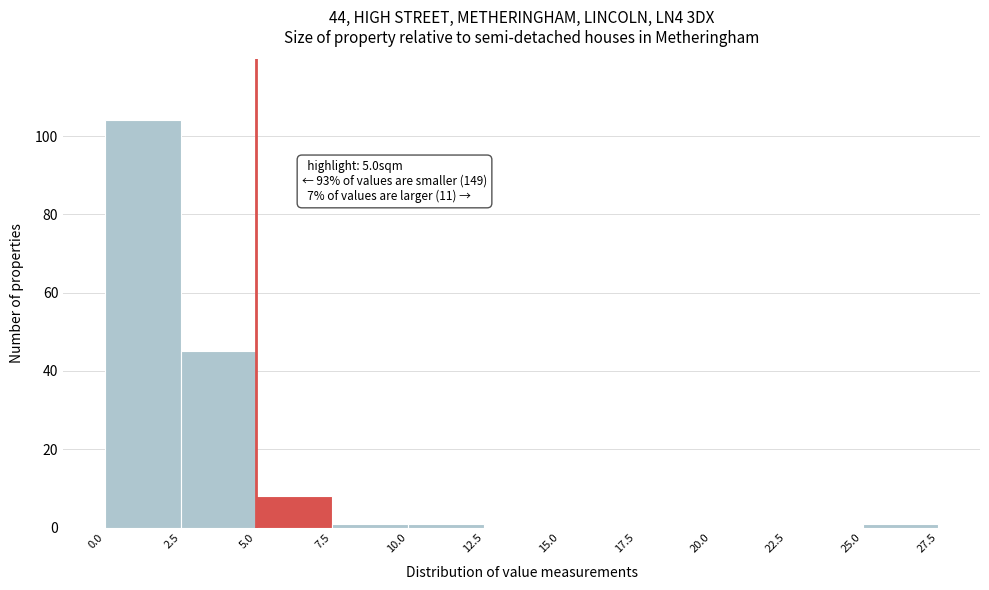

Which range on the x-axis has the tallest bar?

0.0 to 2.5